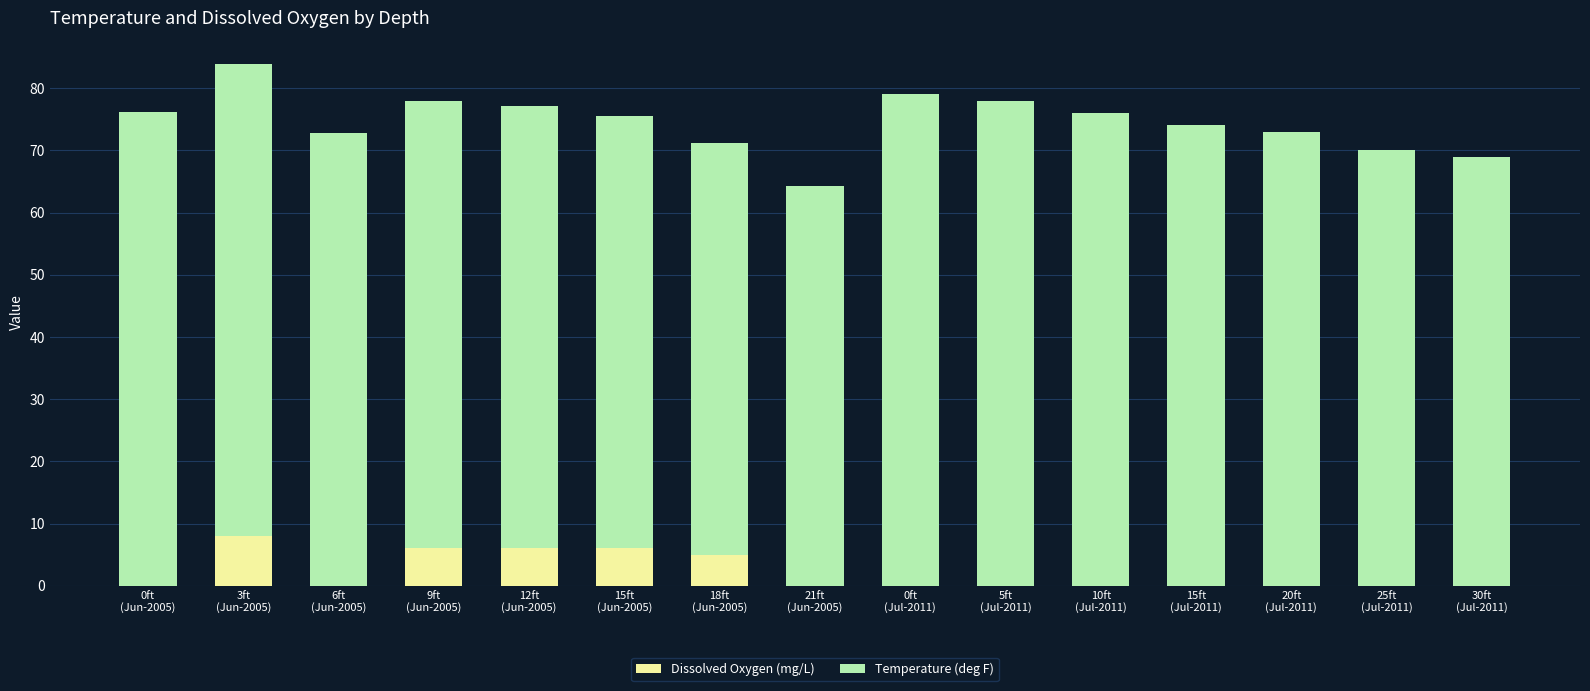

How many data points does each series have?

15